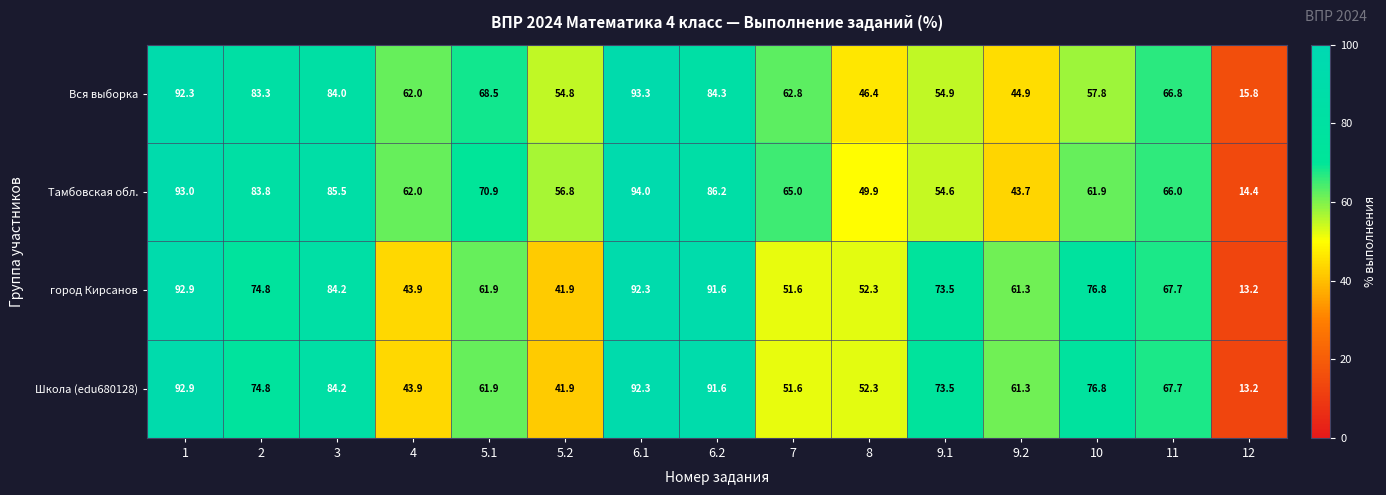

Which series changed the most between 6.1 and 12?

Тамбовская обл.